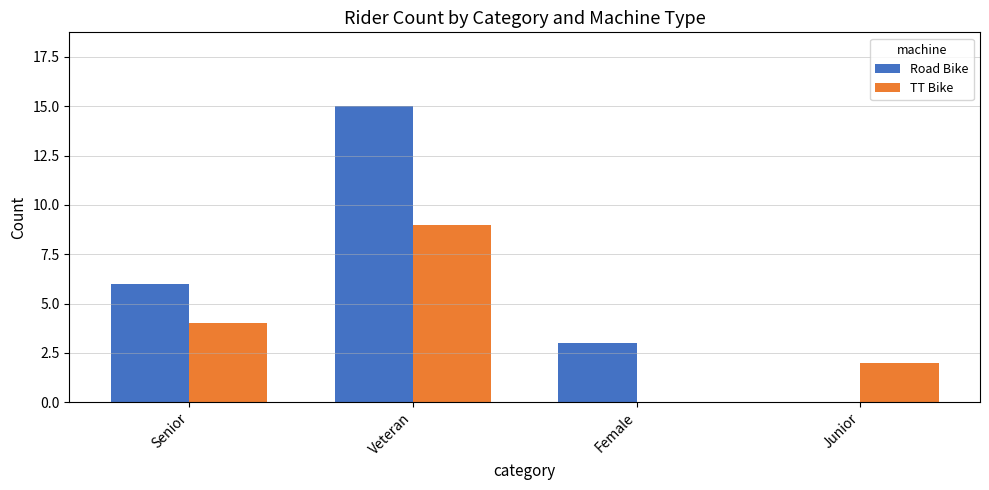

The value of Road Bike at Veteran is 24. True or false?

False